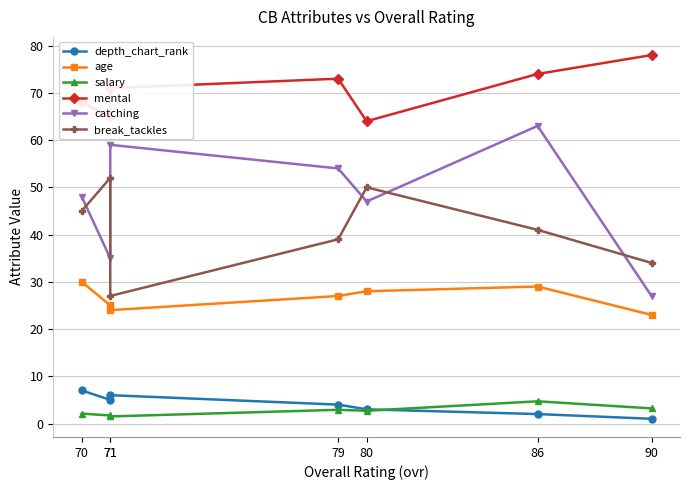

Count the age values in the range 24 to 29.

5